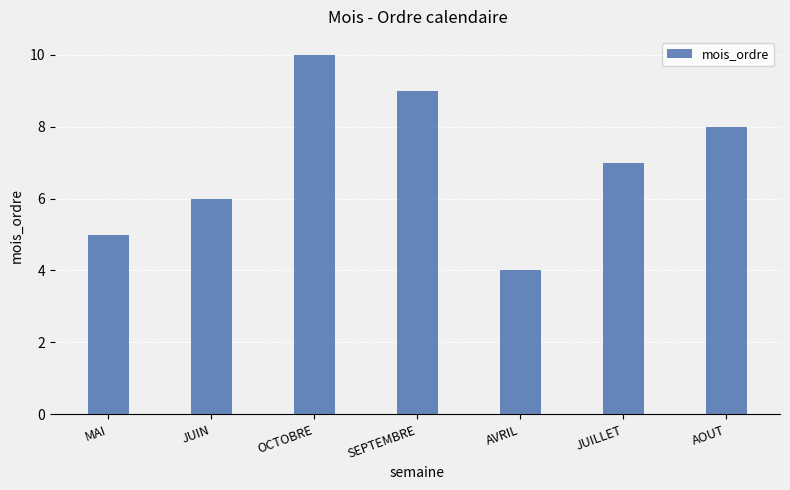

What is the greatest value displayed?

10